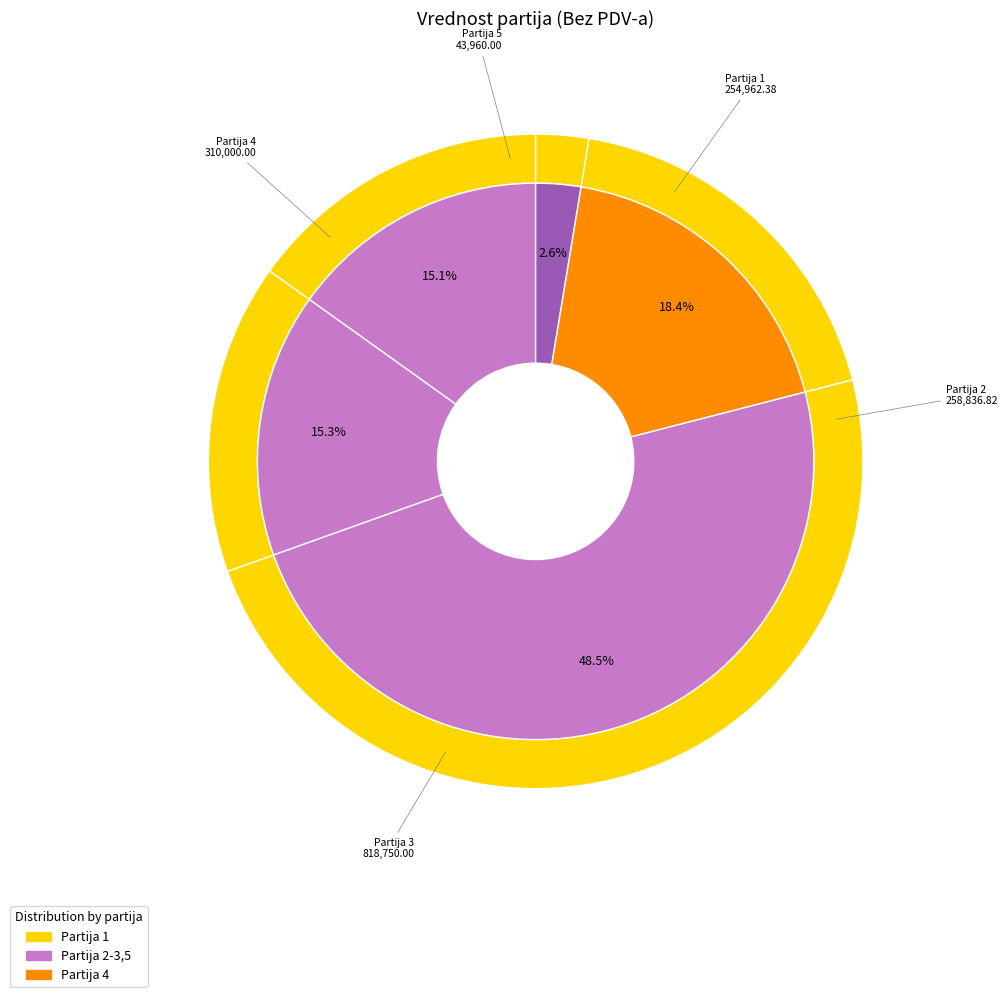

To the nearest percent, what is the difference between the Partija 3 and Partija 2 slice percentages?

33%